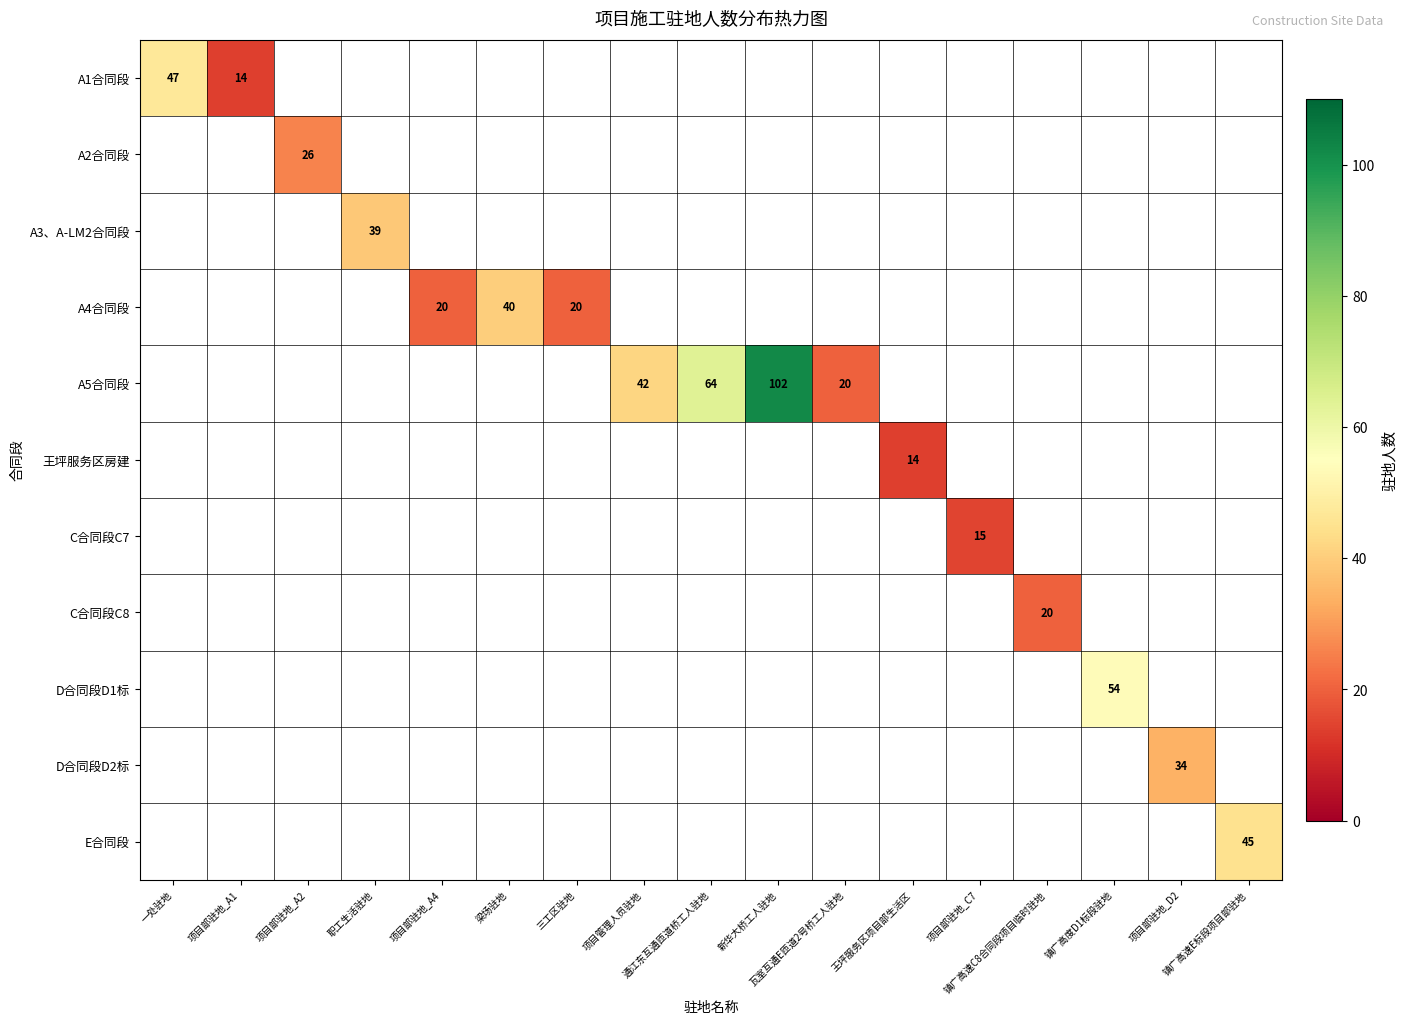

At how many categories does at least one series exceed 41?

6